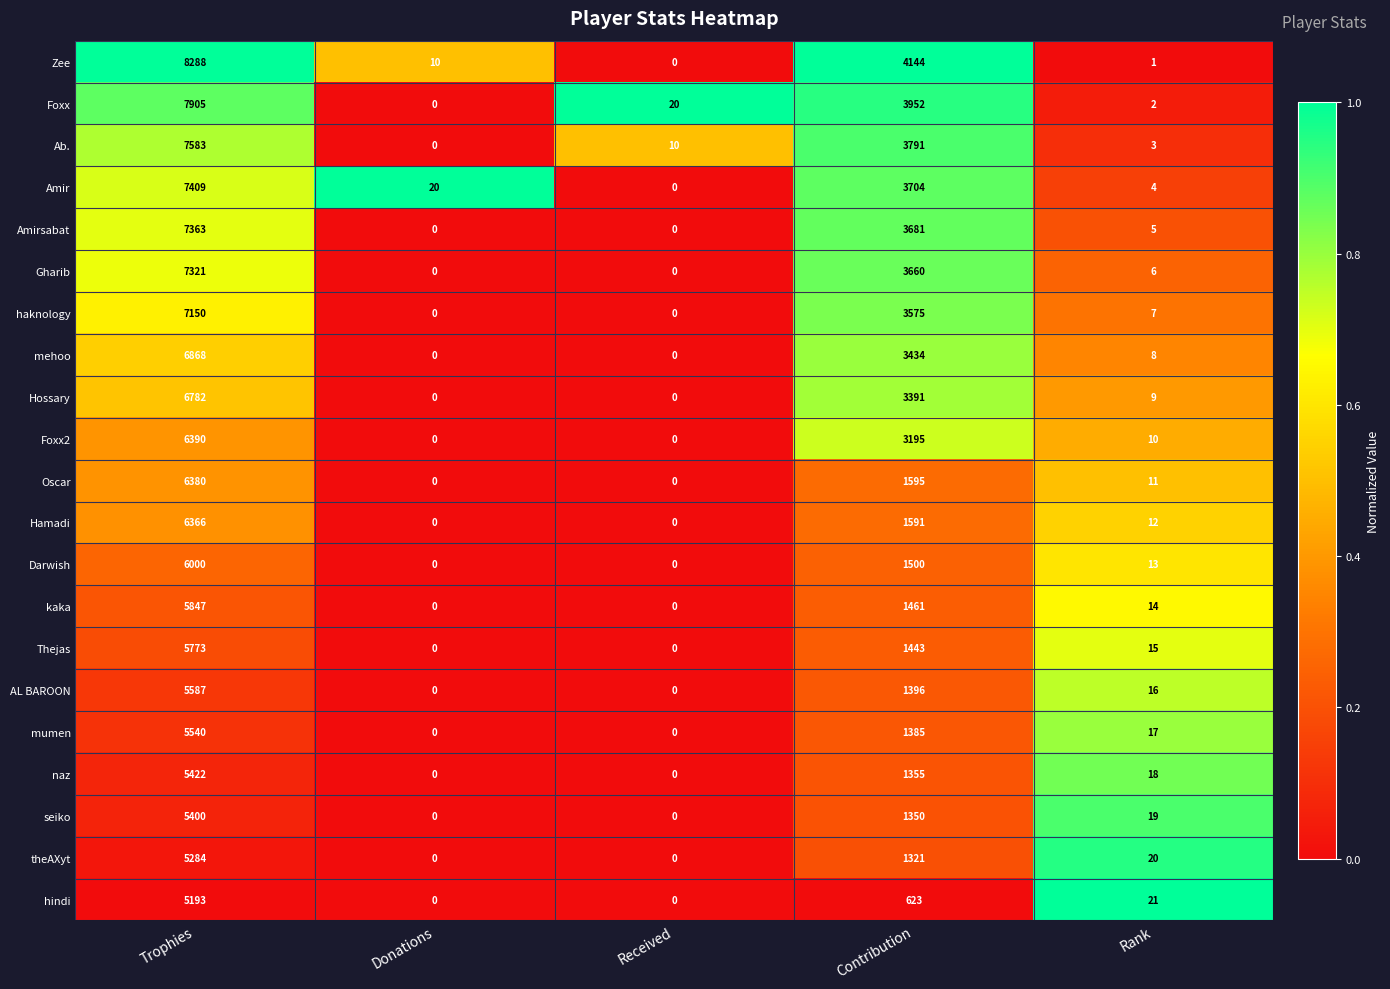

What is the greatest value displayed?

8288